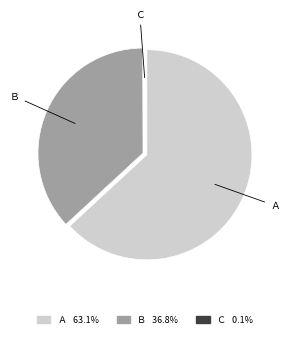

Does any single category account for the majority?

Yes